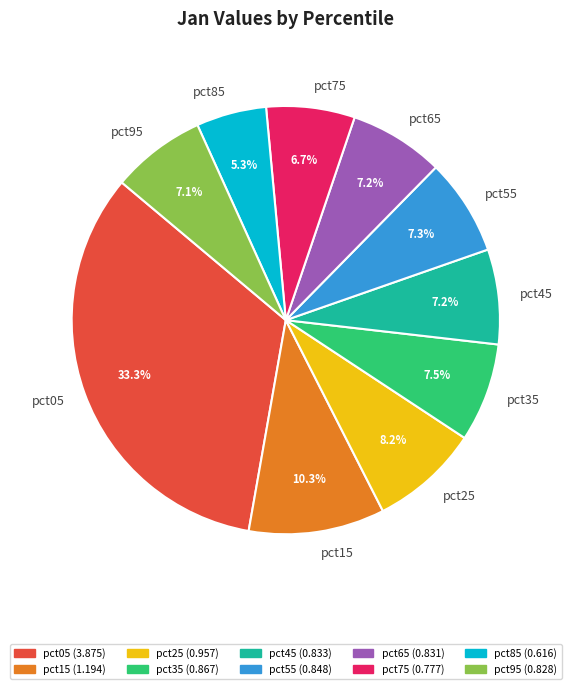

Which category has the smallest portion of the pie?

pct85